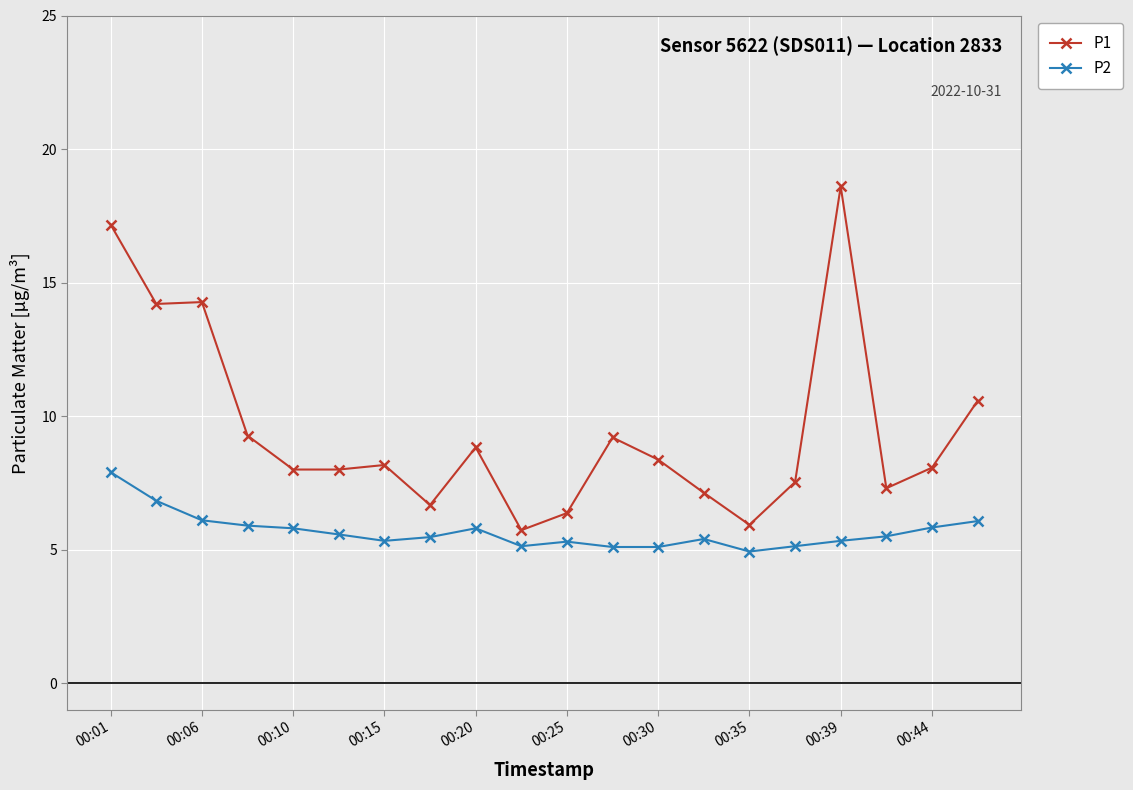

At how many categories does at least one series exceed 10?

5